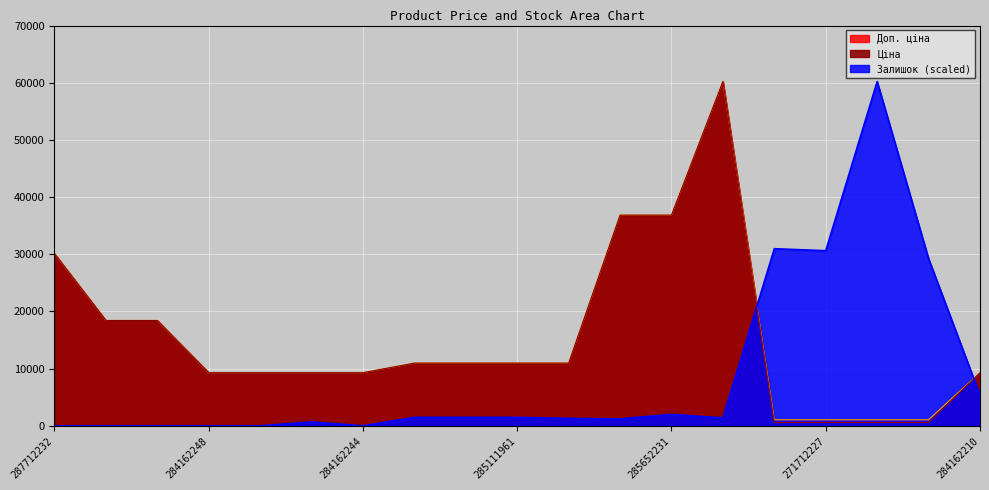

Reading left to right, list all the values displayed in this chart.

Ціна: 30102.8	18420.9	18420.9	9290.5	9290.5	9290.5	9290.5	10964.4	10964.4	10964.4	10964.4	36841.8	36841.8	60205.6	578.1	578.1	578.1	578.1	9290.5
Доп. ціна: 30102.8	18420.9	18420.9	9290.5	9290.5	9290.5	9290.5	10964.4	10964.4	10964.4	10964.4	36841.8	36841.8	60205.6	1060.0	1060.0	1060.0	1060.0	9290.5
Залишок: 0.0	0.0	0.0	0.0	0.0	694.0	0.0	1474.8	1474.8	1474.8	1301.3	1214.5	1995.3	1388.0	30970.3	30623.3	60205.6	29235.3	5378.6